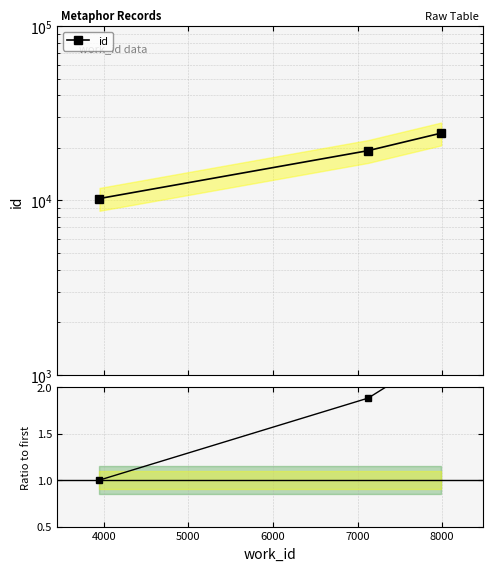

Is the value of id at 3000 greater than the value of ratio to first at 4000?

Yes